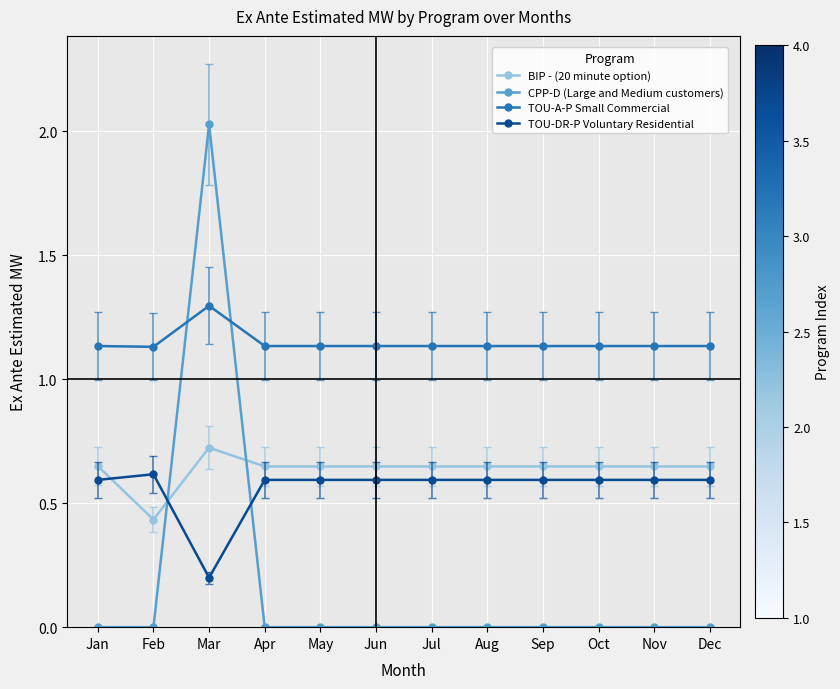

What is the sum of the TOU-A-P Small Commercial values at Nov and Jul?

2.3